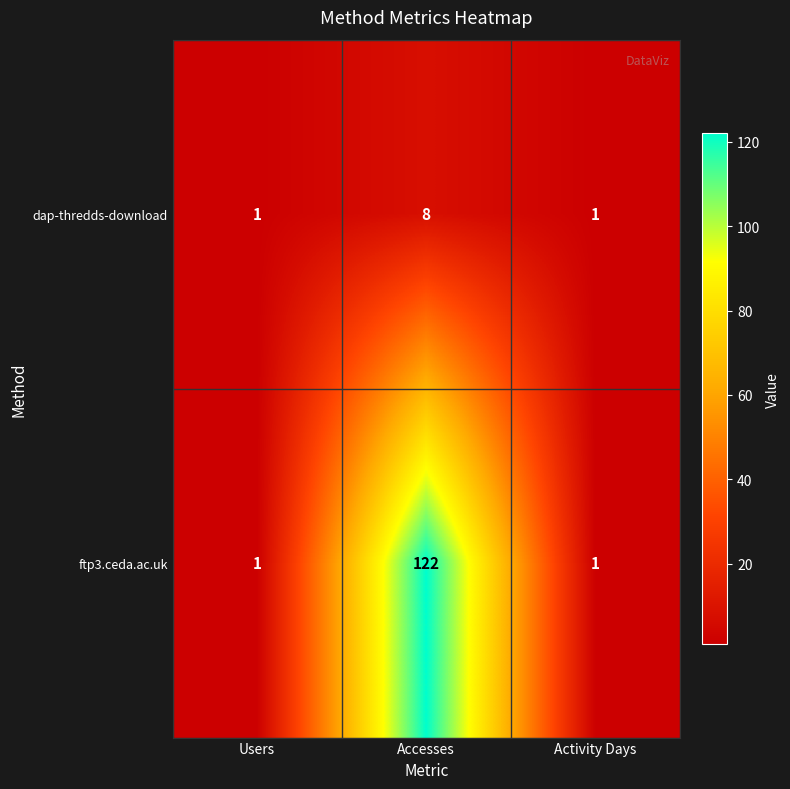

What is the greatest value displayed?

122